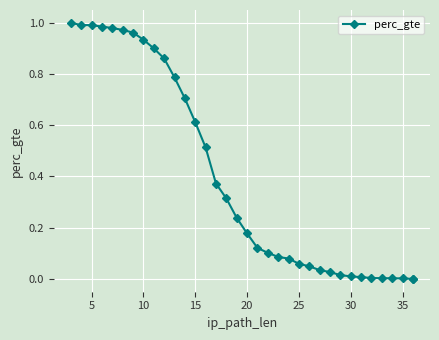

True or false: the data has more than 1 interior local peaks.

False